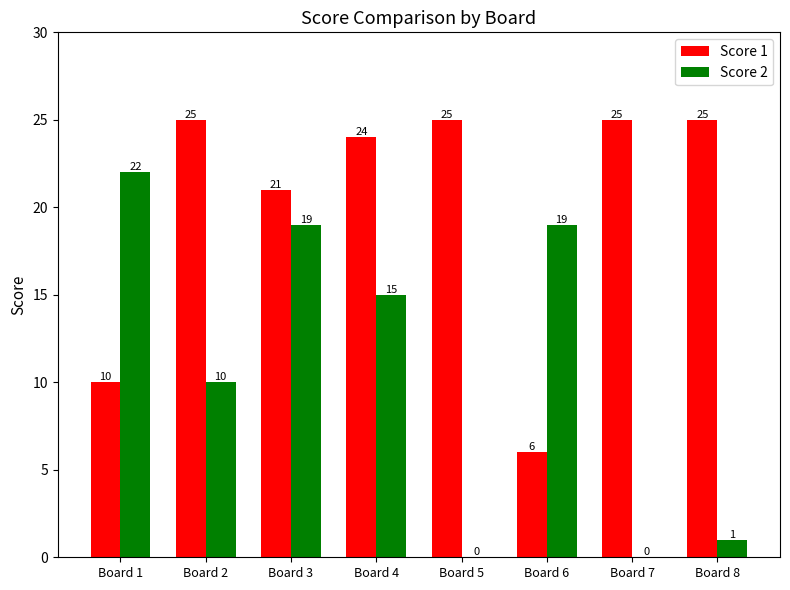

How many positive values does the Score 2 series have?

6